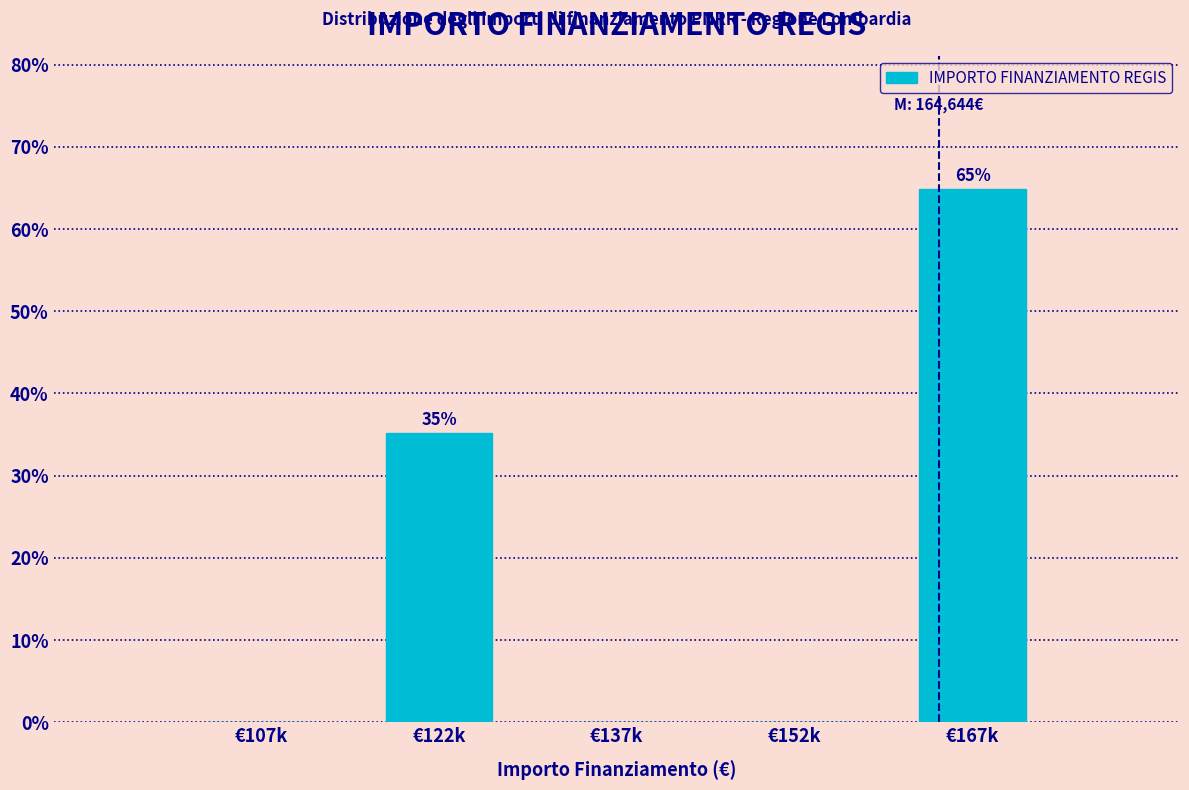

Reading left to right, what are all the values shown in this chart?

€107k=0.0	€122k=35.1	€137k=0.0	€152k=0.0	€167k=64.9